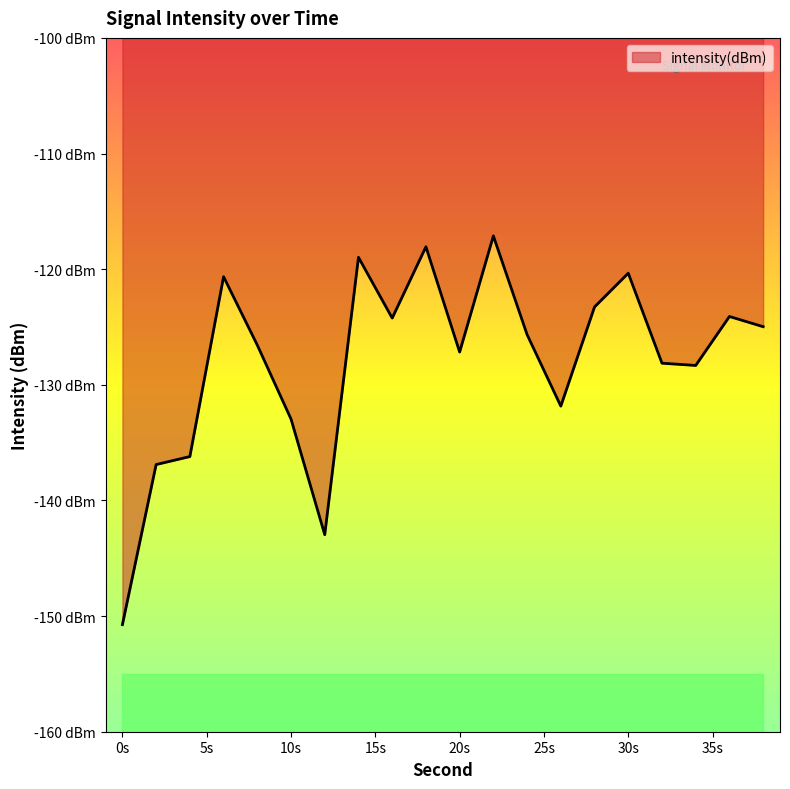

Is it true that the value at 16 is -124.2?

True